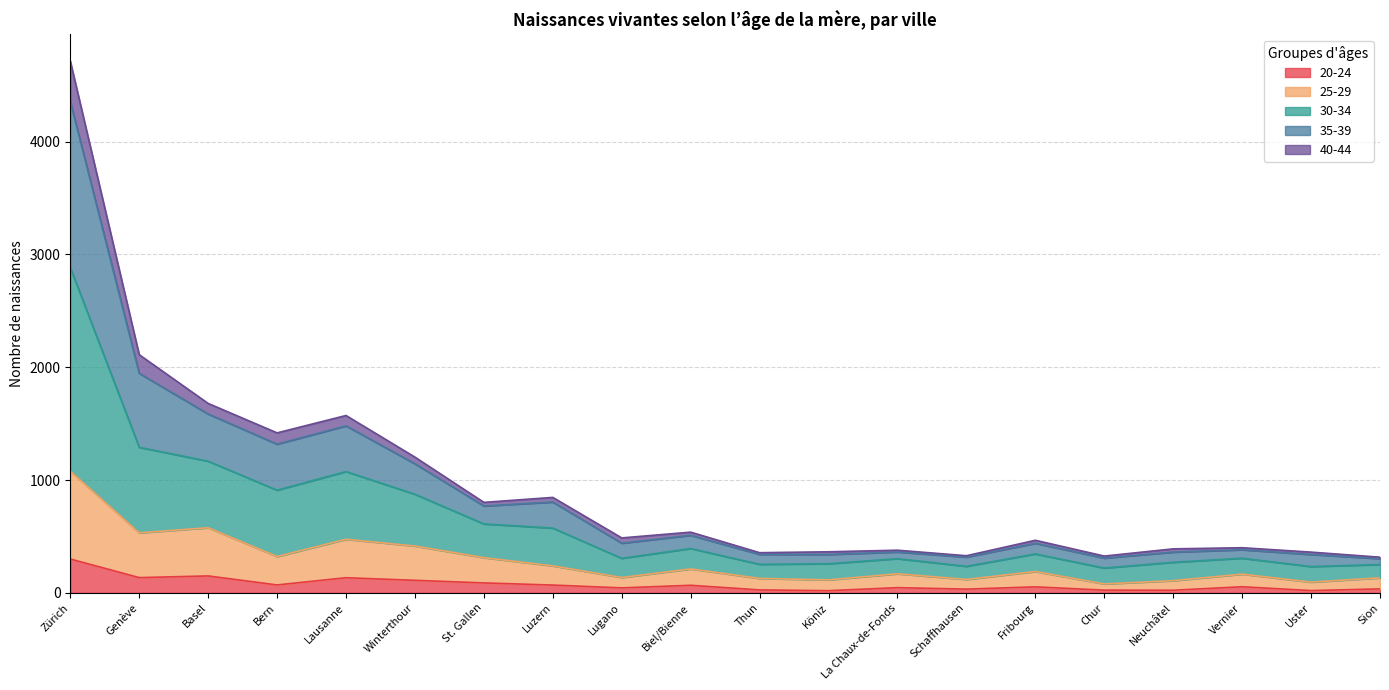

Between Sion and Uster, which is larger?

Sion